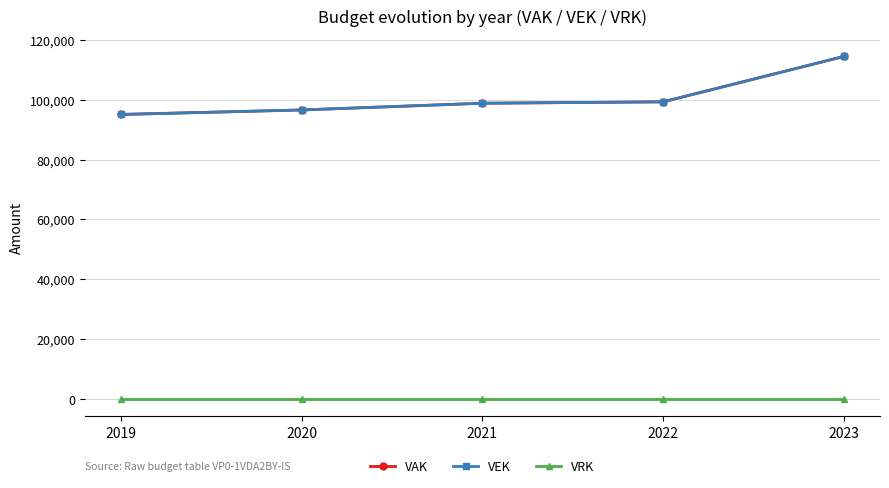

Which series has the largest total across all categories?

VAK